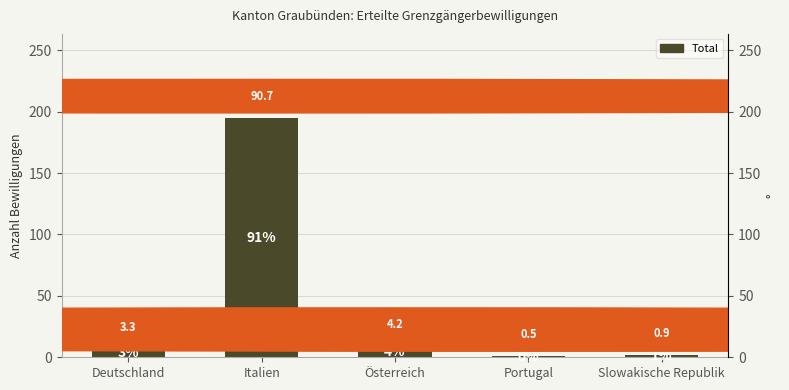

What is the maximum value shown in the chart?

195